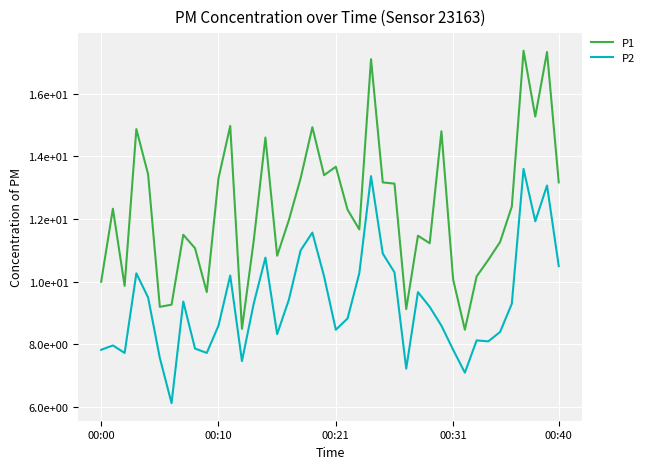

In P2, how many points are higher than both neighbors (excluding endpoints)?

11